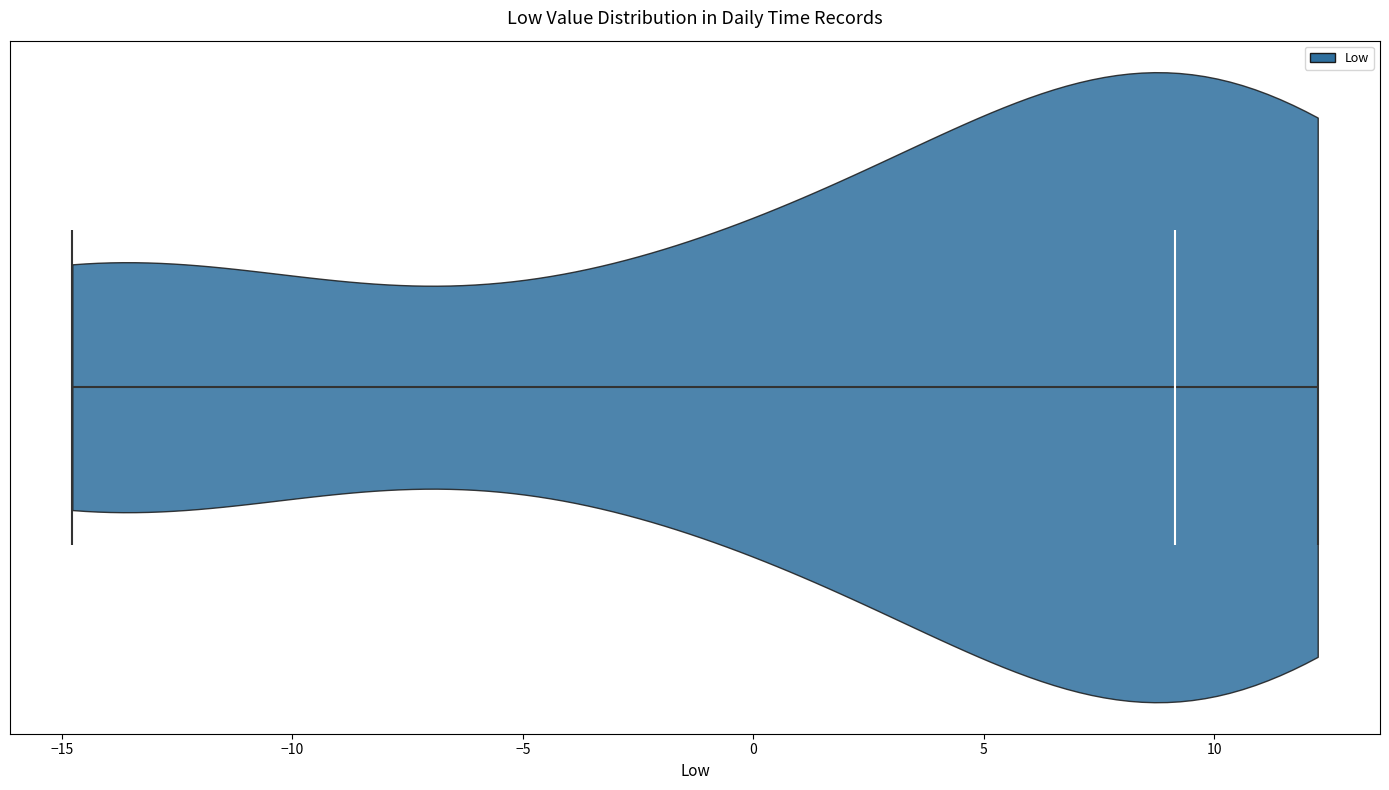

Read this violin plot against the x-axis: where its median line is, and the lowest and highest points the violin reaches. The values are not printed on the chart, so give them approximately, as read against the axis.

median line 9, lowest point -15, highest point 12